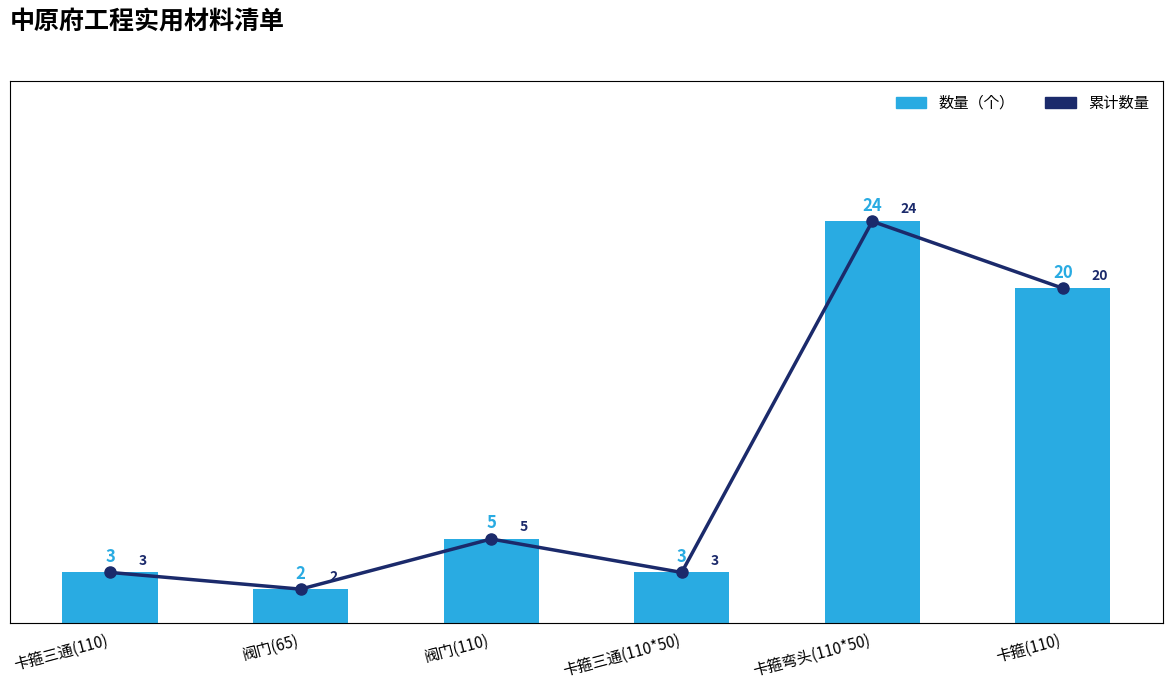

True or false: 数量（个） has a value of 24 at 卡箍弯头(110*50).

True